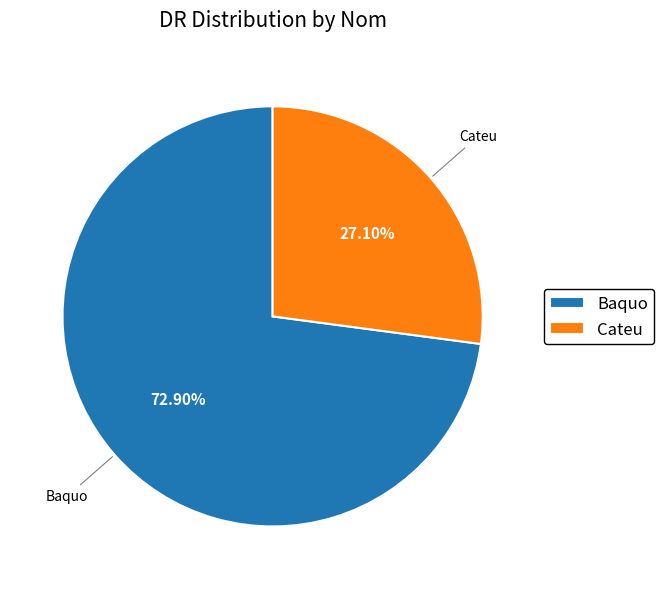

True or false: Cateu accounts for 27% of the total.

True